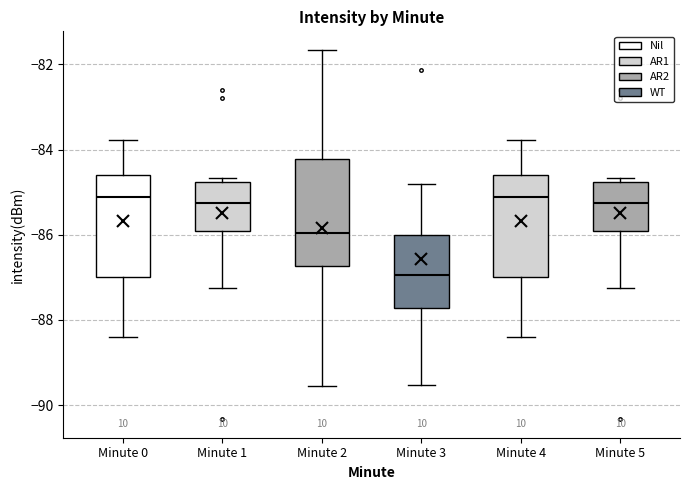

Which box's median line is the lowest?

Minute 3